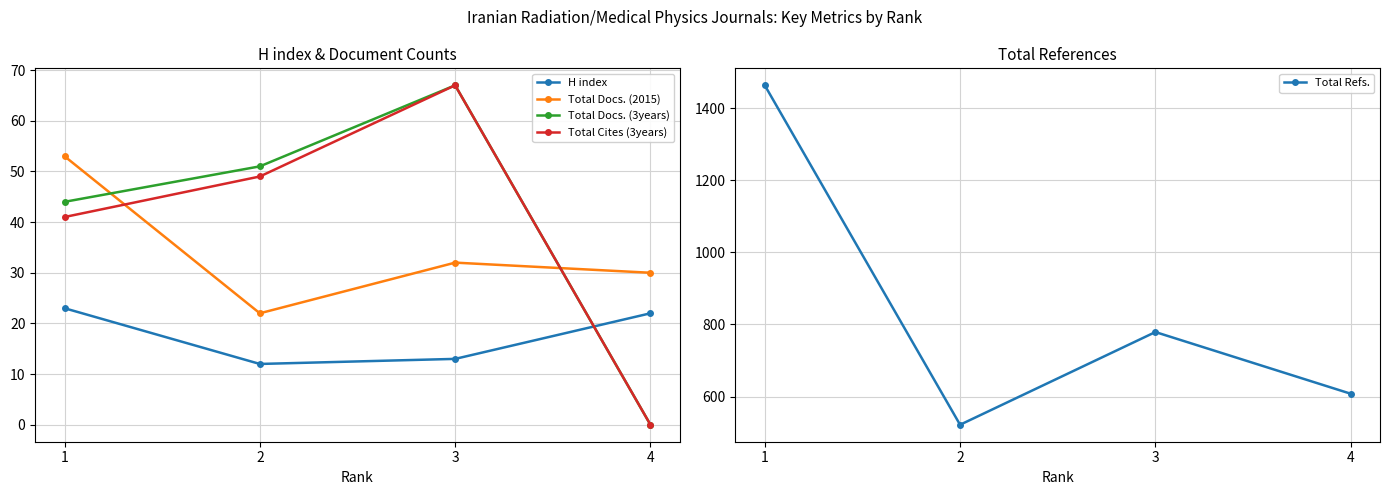

True or false: Total Cites (3years) has a value of 67 at 3.

True